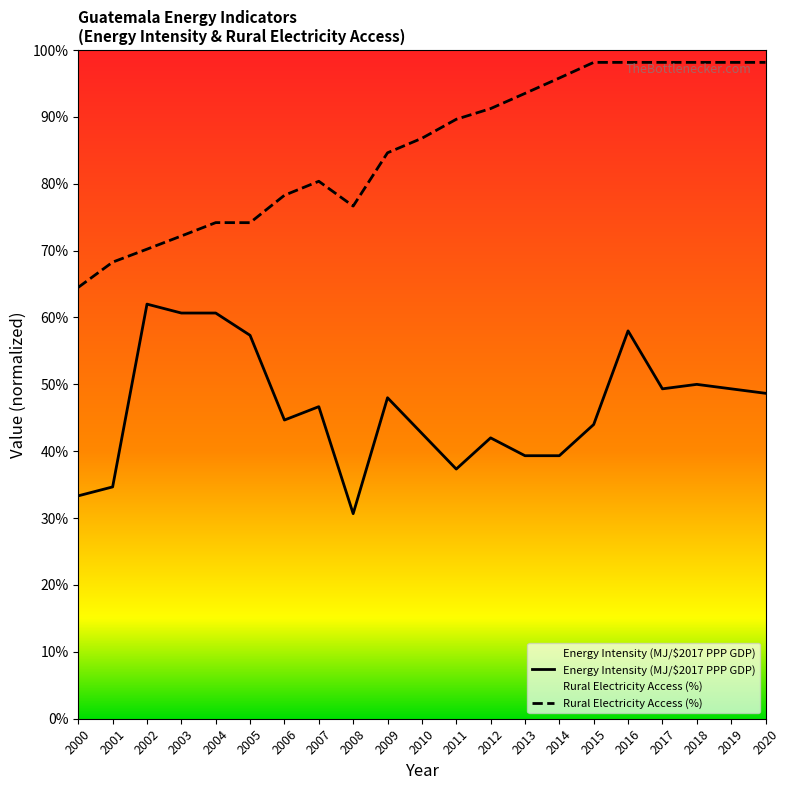

Rank the series by their average value, from lowest to highest.

Energy Intensity (MJ/$2017 PPP GDP), Rural Electricity Access (%)